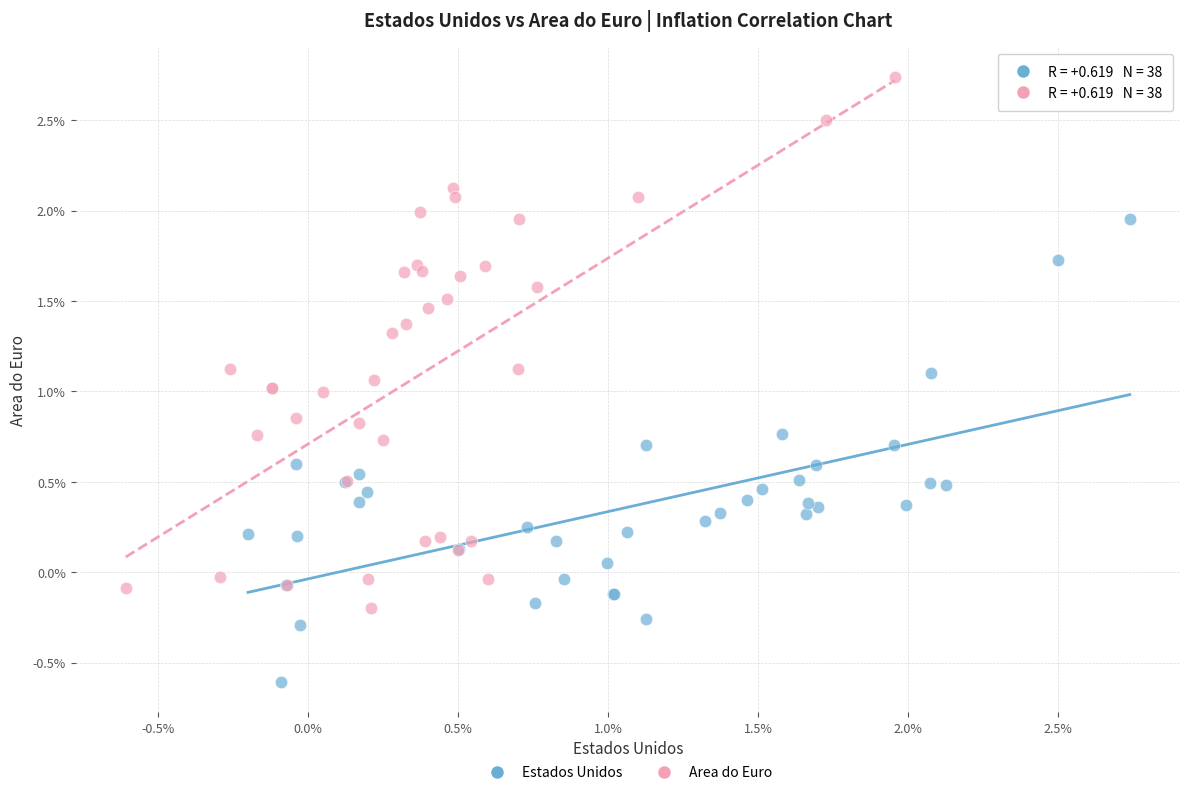

Which series contains the lowest Y value?

Estados Unidos